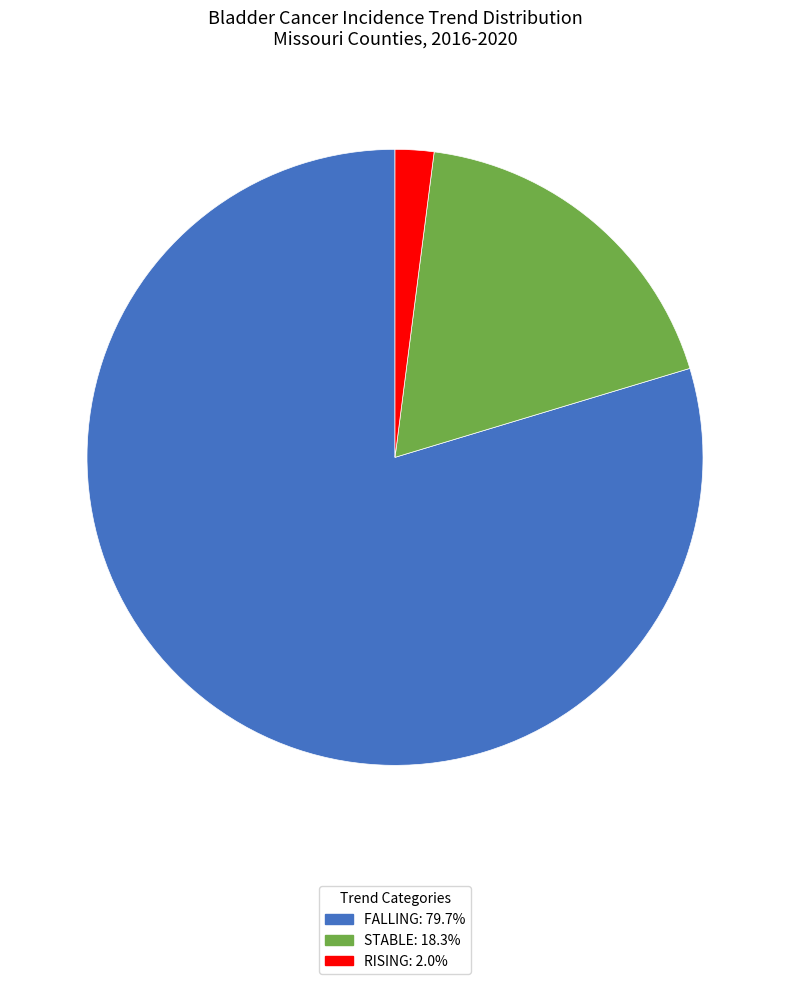

Is there a majority slice in this chart?

Yes